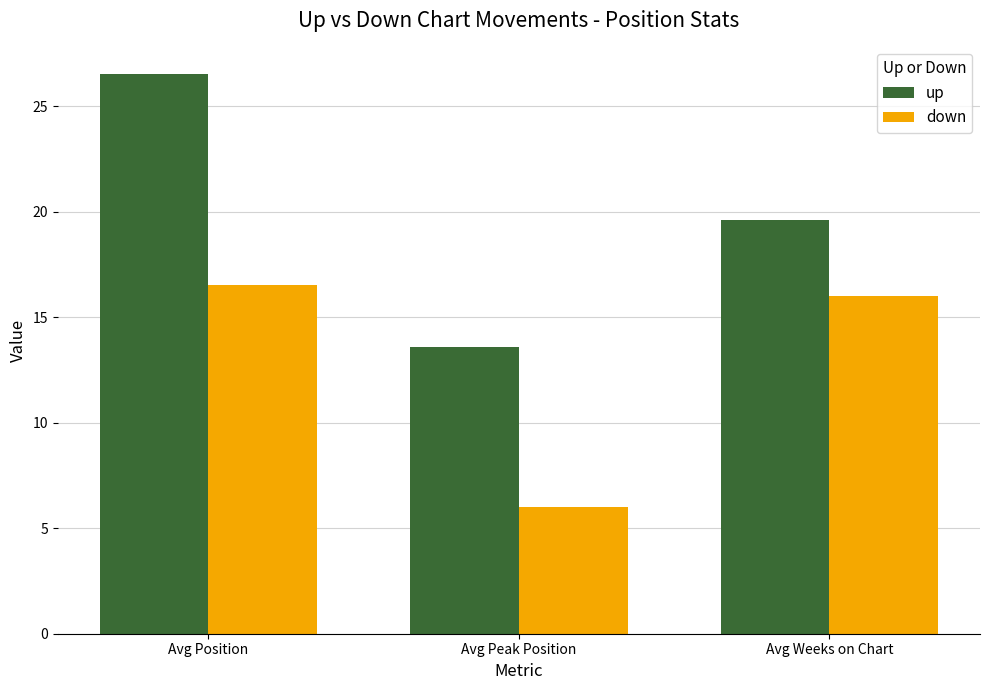

What is the minimum value shown in the chart?

6.0